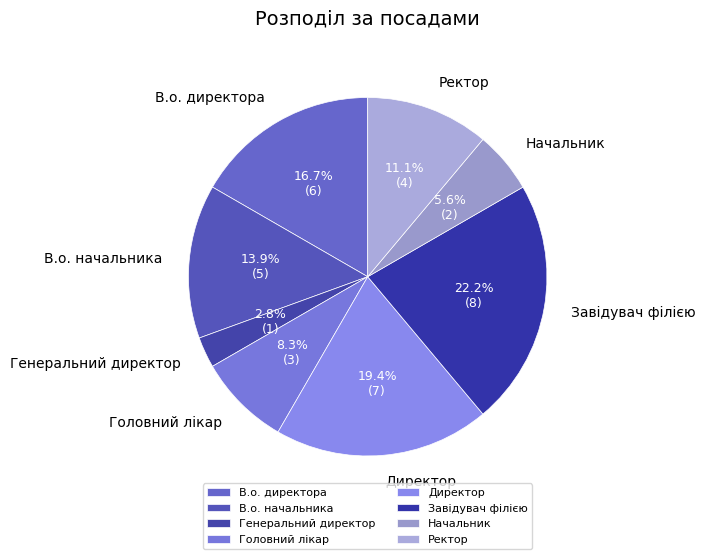

What percentage is the Головний лікар slice, to the nearest percent?

8%